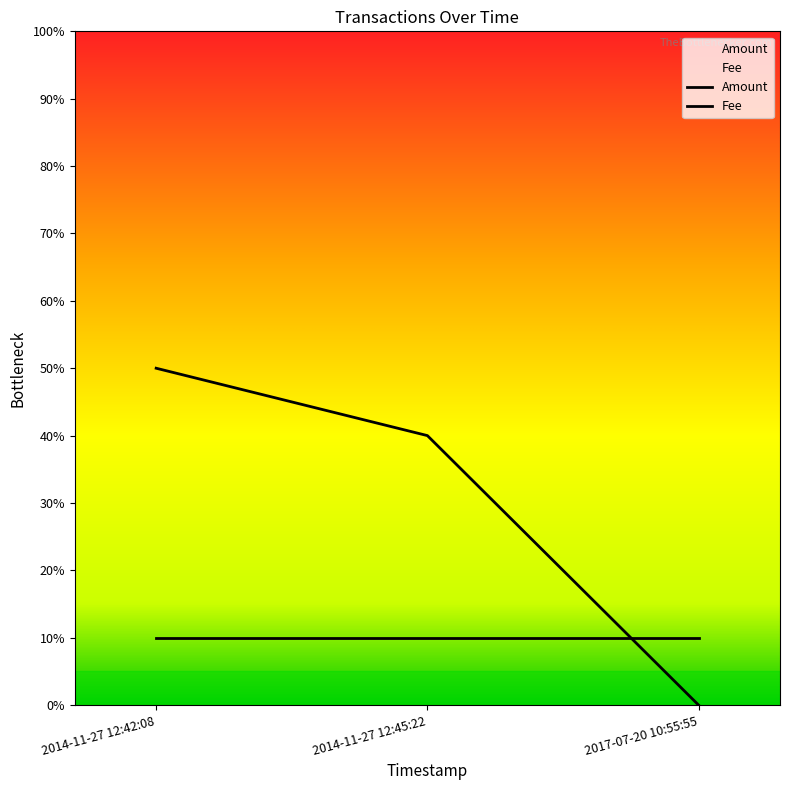

Is this an area chart (filled region under the line)?

No